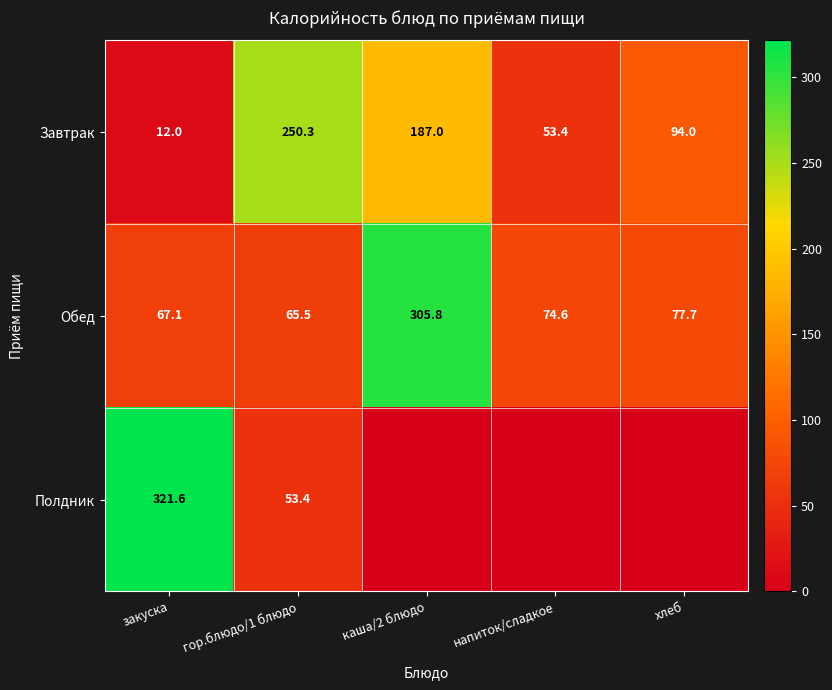

What is the total value across all series at закуска?

400.7